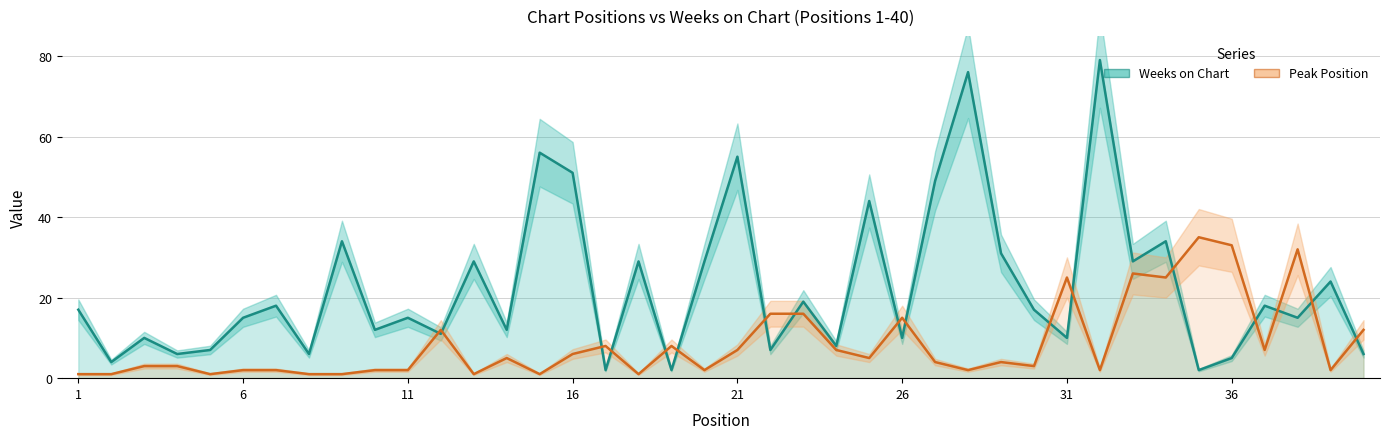

Which series has the largest range (max minus min)?

Weeks on Chart